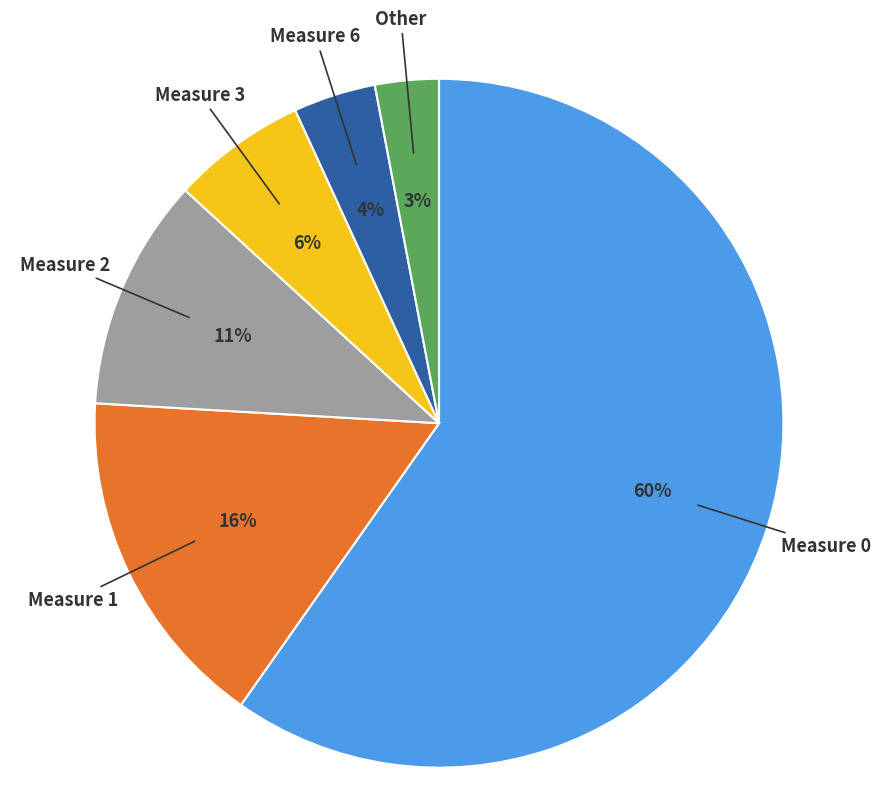

To the nearest percent, what is the average slice percentage?

17%